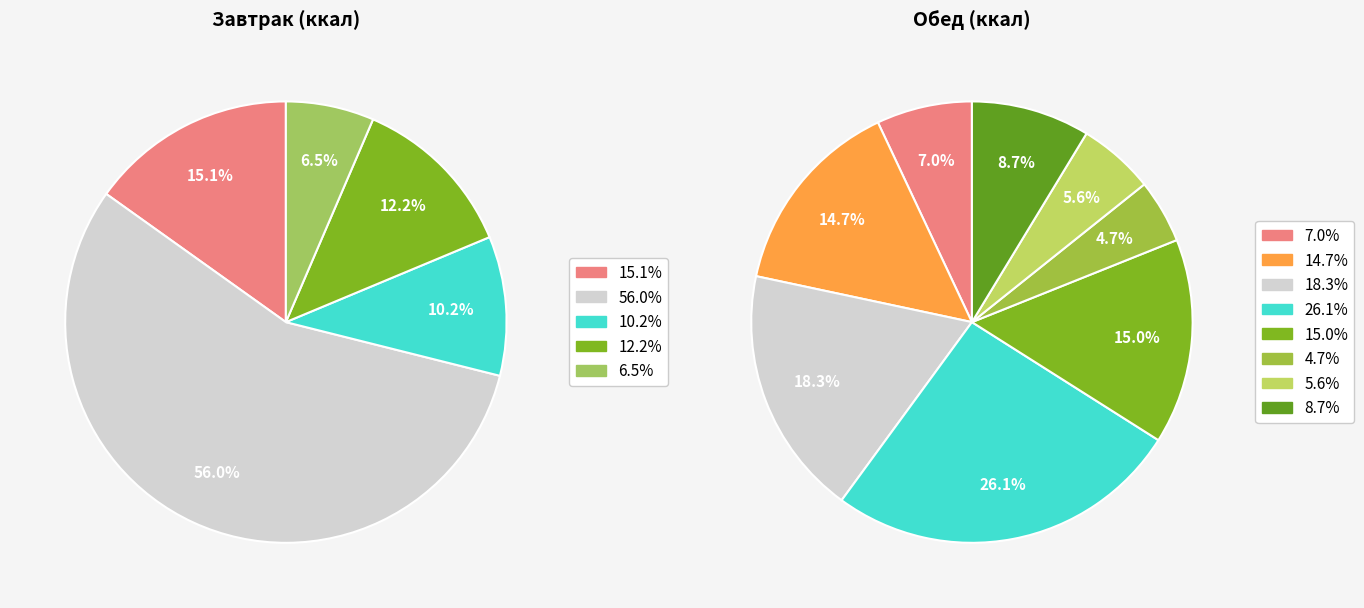

To the nearest percent, what is the combined percentage of Завтрак and Обед?

100%